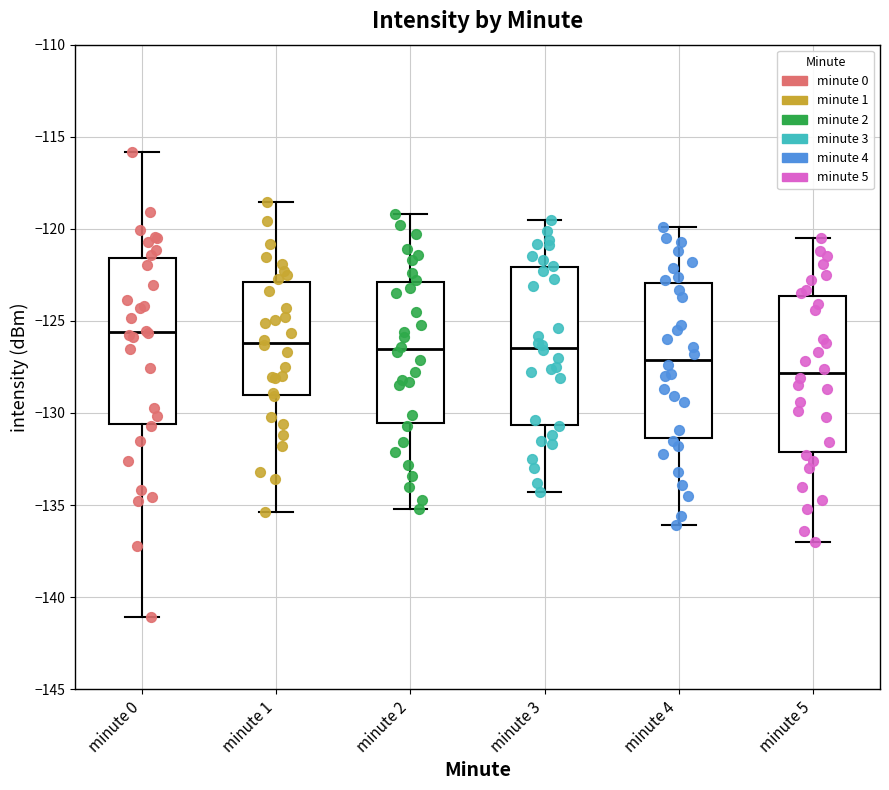

Where does the upper whisker of the box for minute 5 end on the y-axis? The values are not printed on the chart, so give them approximately, as read against the axis.

-120.5